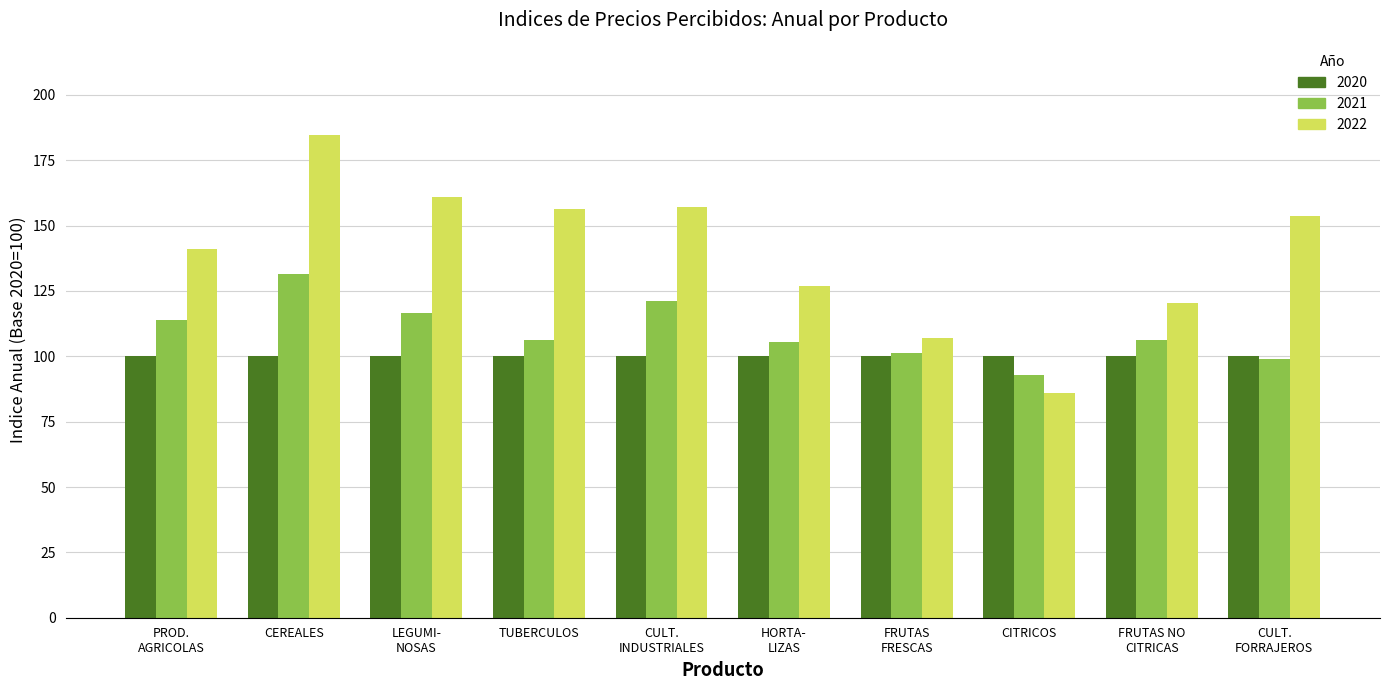

Are the bars horizontal?

No